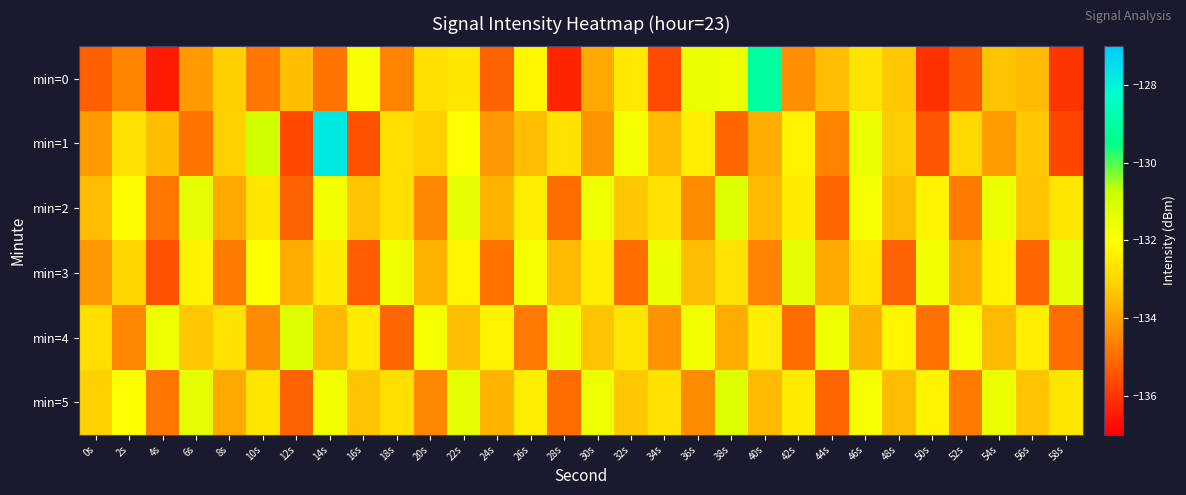

Reading right to left, transcribe all the data shown in this chart.

min=0: 58s=-136.0	56s=-133.6	54s=-133.4	52s=-135.4	50s=-136.1	48s=-133.3	46s=-132.7	44s=-133.5	42s=-134.4	40s=-129.1	38s=-131.6	36s=-131.6	34s=-135.6	32s=-132.5	30s=-133.9	28s=-136.3	26s=-132.2	24s=-135.2	22s=-132.6	20s=-132.8	18s=-134.6	16s=-131.9	14s=-134.9	12s=-133.4	10s=-134.8	8s=-133.1	6s=-134.1	4s=-136.5	2s=-134.6	0s=-135.2
min=1: 58s=-135.7	56s=-133.3	54s=-134.1	52s=-132.9	50s=-135.4	48s=-133.2	46s=-131.5	44s=-134.6	42s=-132.3	40s=-133.8	38s=-135.1	36s=-132.4	34s=-133.6	32s=-131.8	30s=-134.3	28s=-132.7	26s=-133.5	24s=-134.2	22s=-131.9	20s=-133.1	18s=-132.8	16s=-135.5	14s=-127.7	12s=-135.7	10s=-130.9	8s=-133.1	6s=-134.9	4s=-133.5	2s=-132.7	0s=-134.1
min=2: 58s=-132.6	56s=-133.4	54s=-131.5	52s=-134.7	50s=-132.3	48s=-133.5	46s=-131.8	44s=-135.1	42s=-132.5	40s=-133.6	38s=-131.2	36s=-134.4	34s=-132.7	32s=-133.3	30s=-131.6	28s=-135.0	26s=-132.4	24s=-133.7	22s=-131.3	20s=-134.5	18s=-132.8	16s=-133.4	14s=-131.7	12s=-135.2	10s=-132.6	8s=-133.9	6s=-131.4	4s=-134.8	2s=-132.1	0s=-133.5
min=3: 58s=-131.3	56s=-135.1	54s=-132.3	52s=-133.8	50s=-131.7	48s=-135.2	46s=-132.6	44s=-133.9	42s=-131.4	40s=-134.6	38s=-132.7	36s=-133.5	34s=-131.5	32s=-135.0	30s=-132.4	28s=-133.6	26s=-131.8	24s=-134.9	22s=-132.2	20s=-133.7	18s=-131.6	16s=-135.3	14s=-132.5	12s=-133.8	10s=-131.9	8s=-134.7	6s=-132.3	4s=-135.5	2s=-133.0	0s=-134.2
min=4: 58s=-135.0	56s=-132.4	54s=-133.6	52s=-131.8	50s=-134.9	48s=-132.2	46s=-133.7	44s=-131.6	42s=-135.0	40s=-132.4	38s=-133.8	36s=-131.7	34s=-134.3	32s=-132.6	30s=-133.4	28s=-131.5	26s=-134.7	24s=-132.3	22s=-133.5	20s=-131.8	18s=-135.1	16s=-132.5	14s=-133.6	12s=-131.2	10s=-134.4	8s=-132.7	6s=-133.3	4s=-131.6	2s=-134.5	0s=-132.8
min=5: 58s=-132.6	56s=-133.4	54s=-131.5	52s=-134.7	50s=-132.3	48s=-133.5	46s=-131.8	44s=-135.1	42s=-132.5	40s=-133.6	38s=-131.2	36s=-134.4	34s=-132.7	32s=-133.3	30s=-131.6	28s=-135.0	26s=-132.4	24s=-133.7	22s=-131.3	20s=-134.5	18s=-132.8	16s=-133.4	14s=-131.7	12s=-135.2	10s=-132.6	8s=-133.9	6s=-131.4	4s=-134.8	2s=-132.0	0s=-133.1